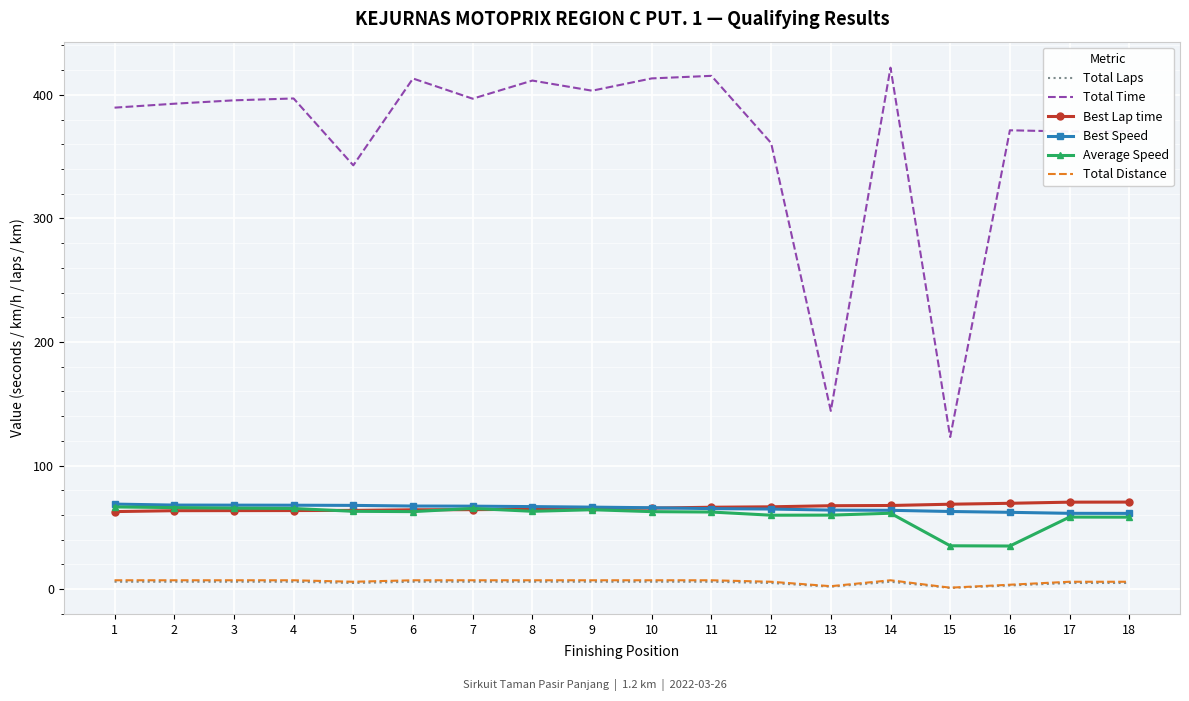

True or false: Best Speed and Total Laps cross at least once.

False